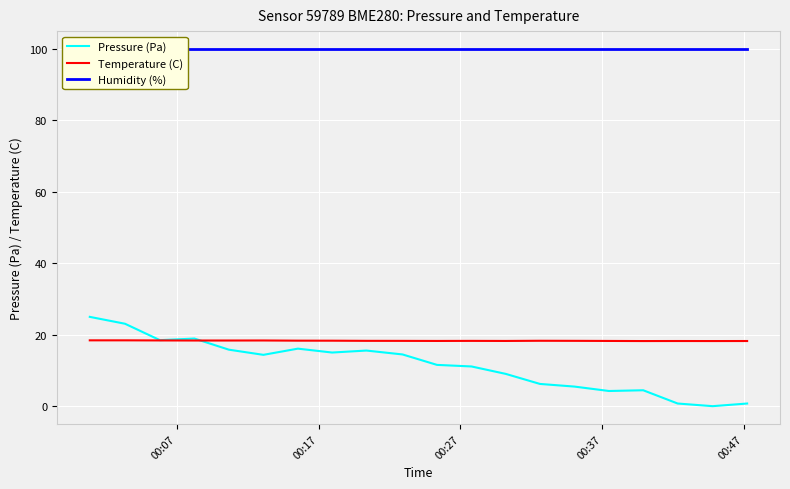

Which series has the widest spread of values?

Pressure (Pa)